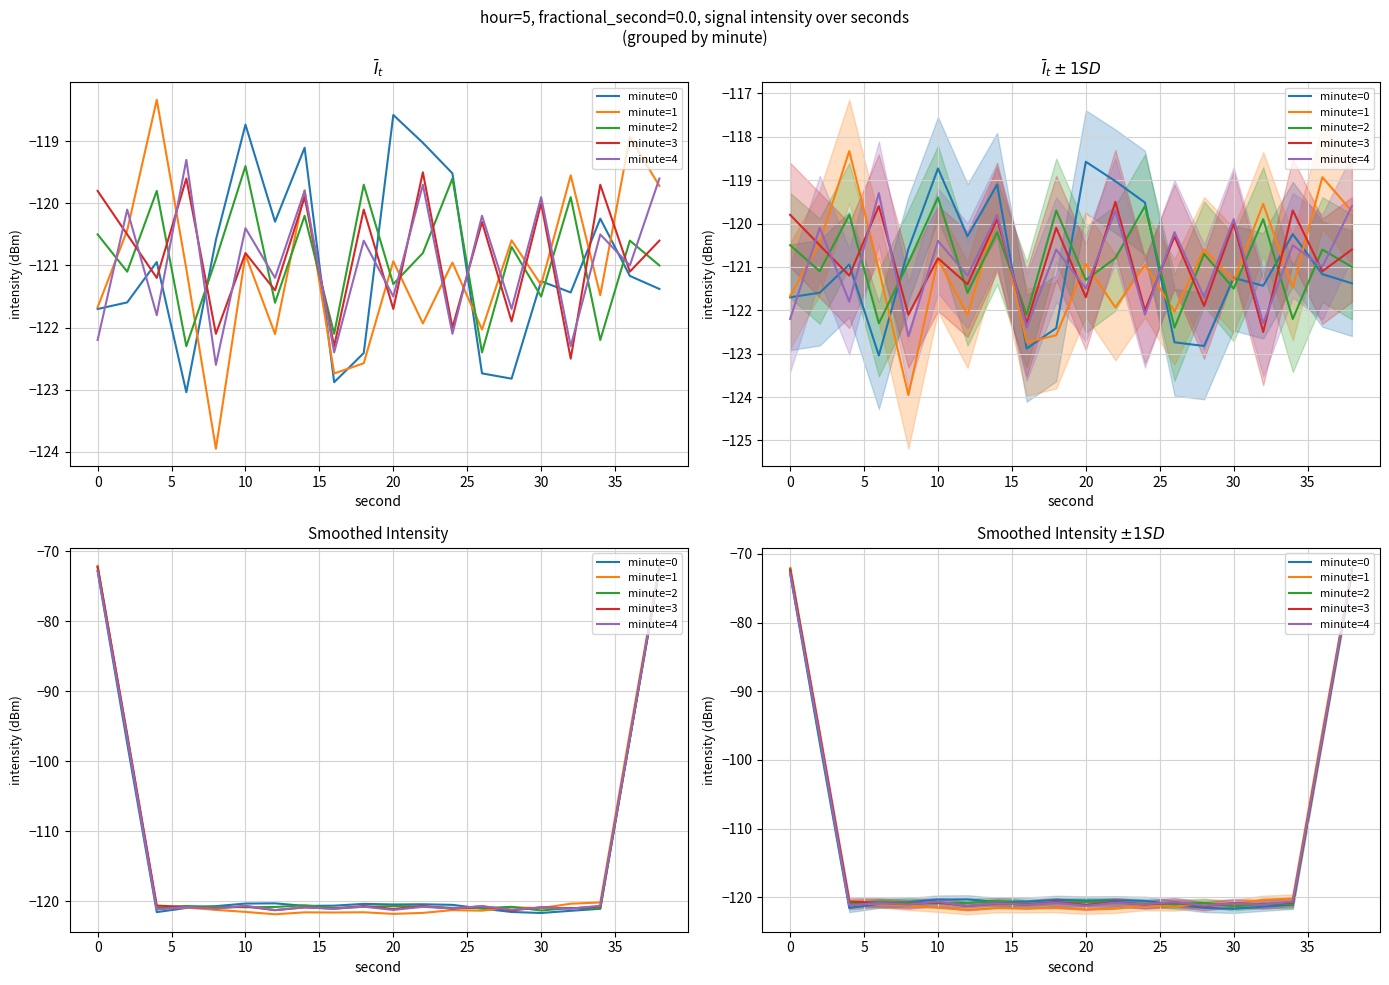

True or false: minute=2 and minute=0 intersect in this chart.

True